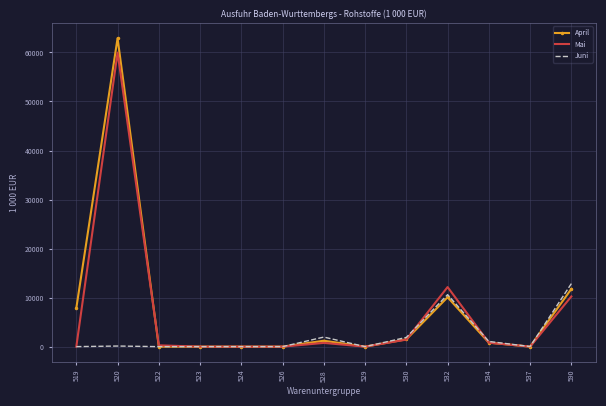

Which series has the largest range (max minus min)?

April